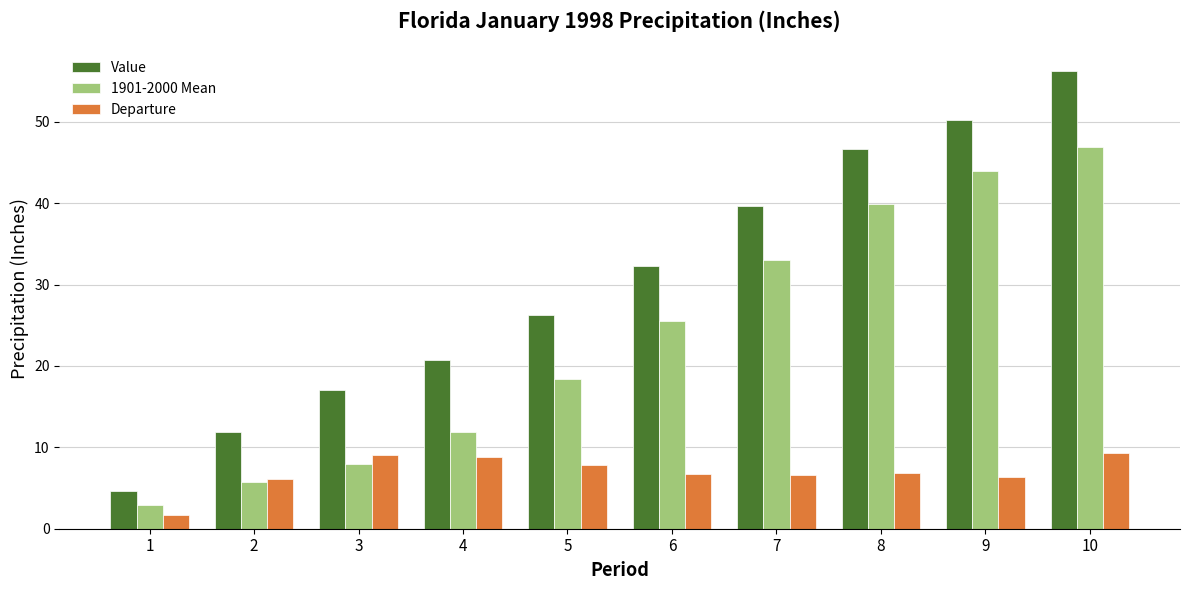

What is the difference between the Value values at 3 and 6?

15.3